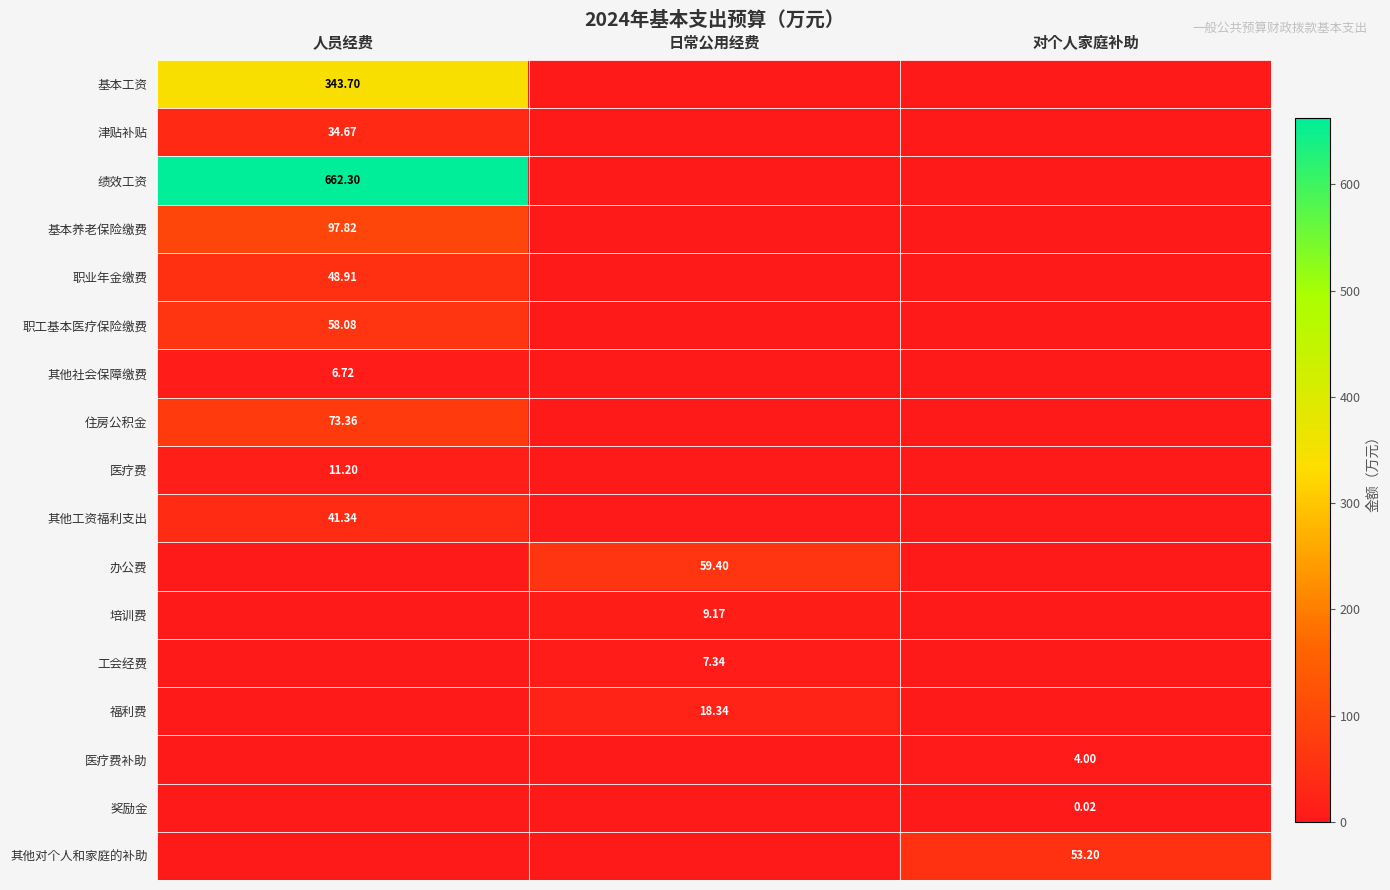

Which label corresponds to the smallest value in the chart?

日常公用经费